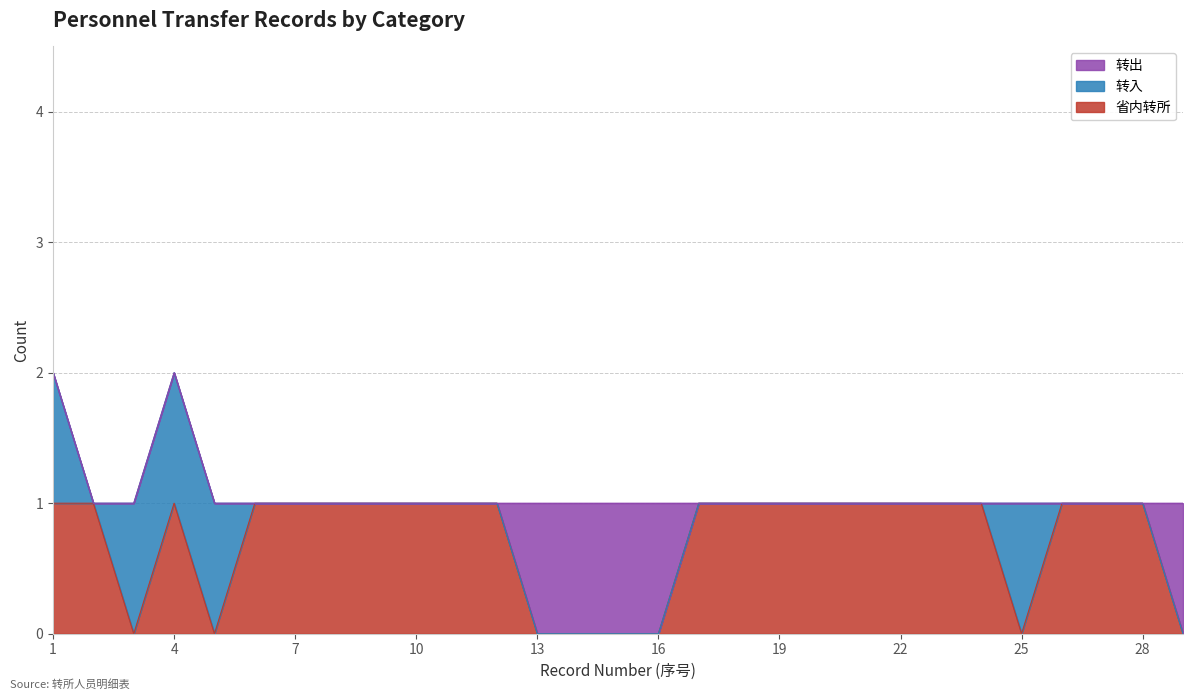

Between 16 and 15, which is larger?

16